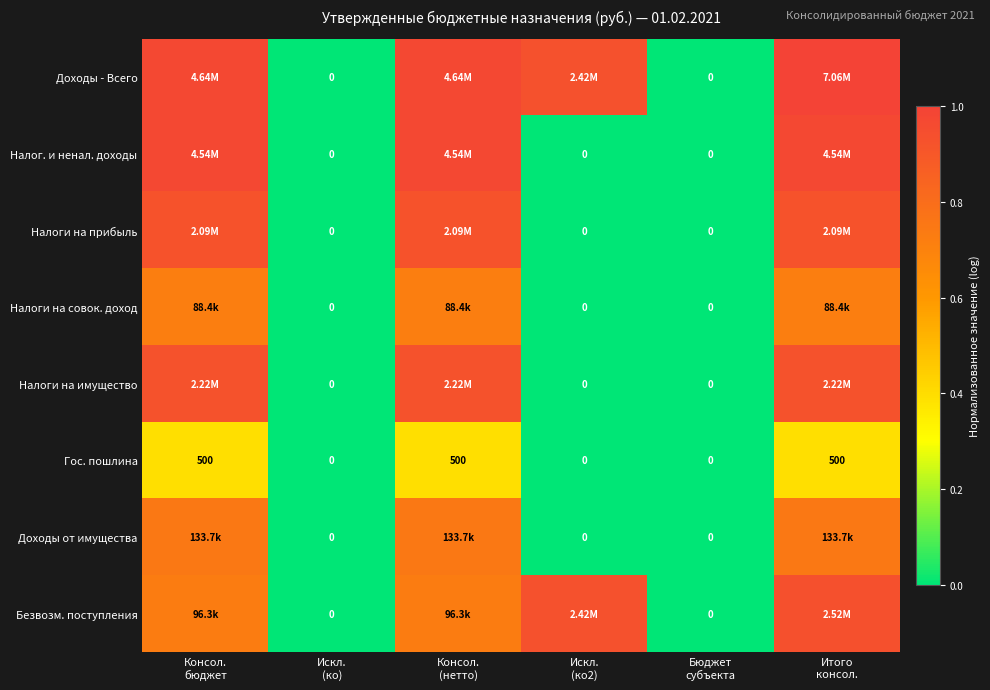

Which series has the largest range (max minus min)?

Доходы - Всего